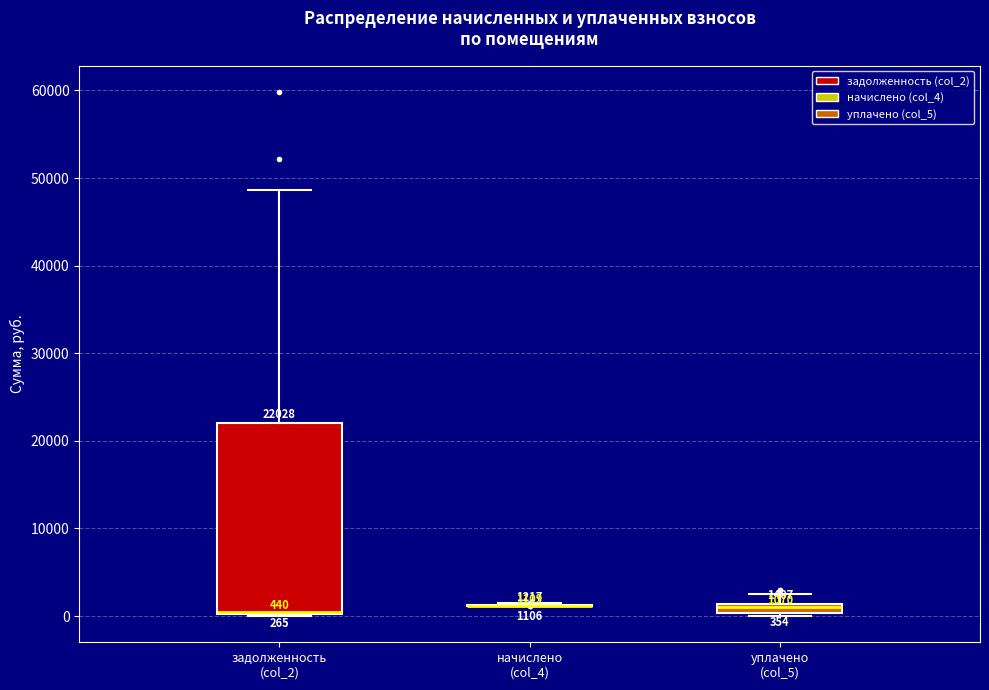

Comparing the boxes themselves (not the whiskers), which one is the tallest?

задолженность (col_2)